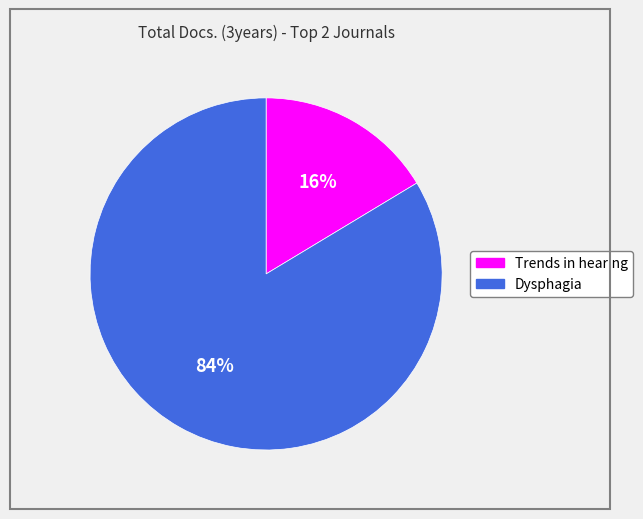

Between Trends in hearing and Dysphagia, which is larger?

Dysphagia